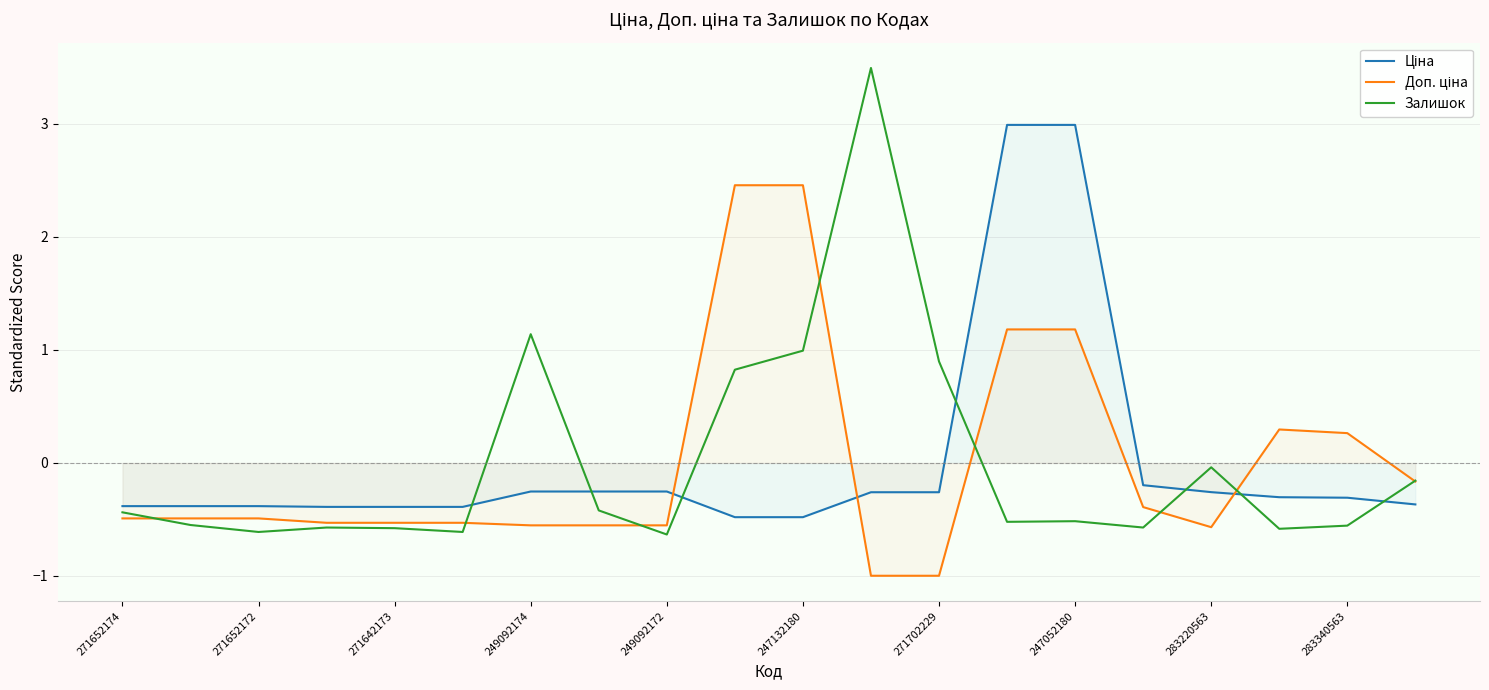

How many data points in Доп. ціна are above 0?

6